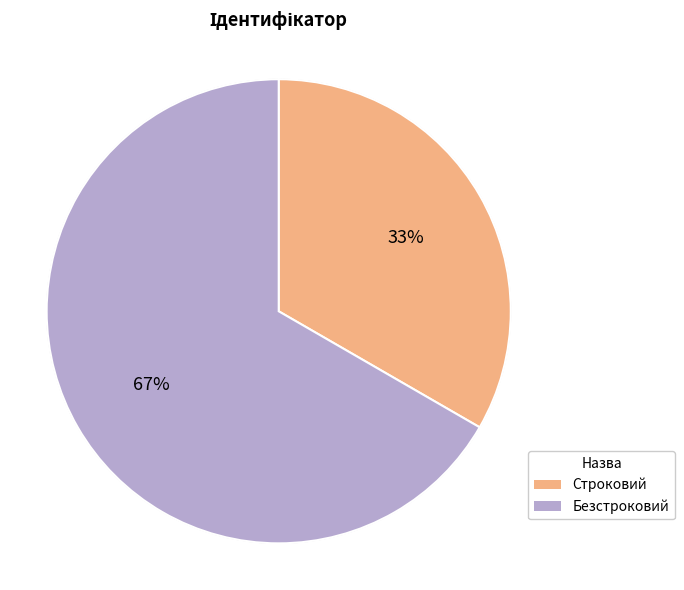

The Безстроковий slice represents 67% of the pie. True or false?

True